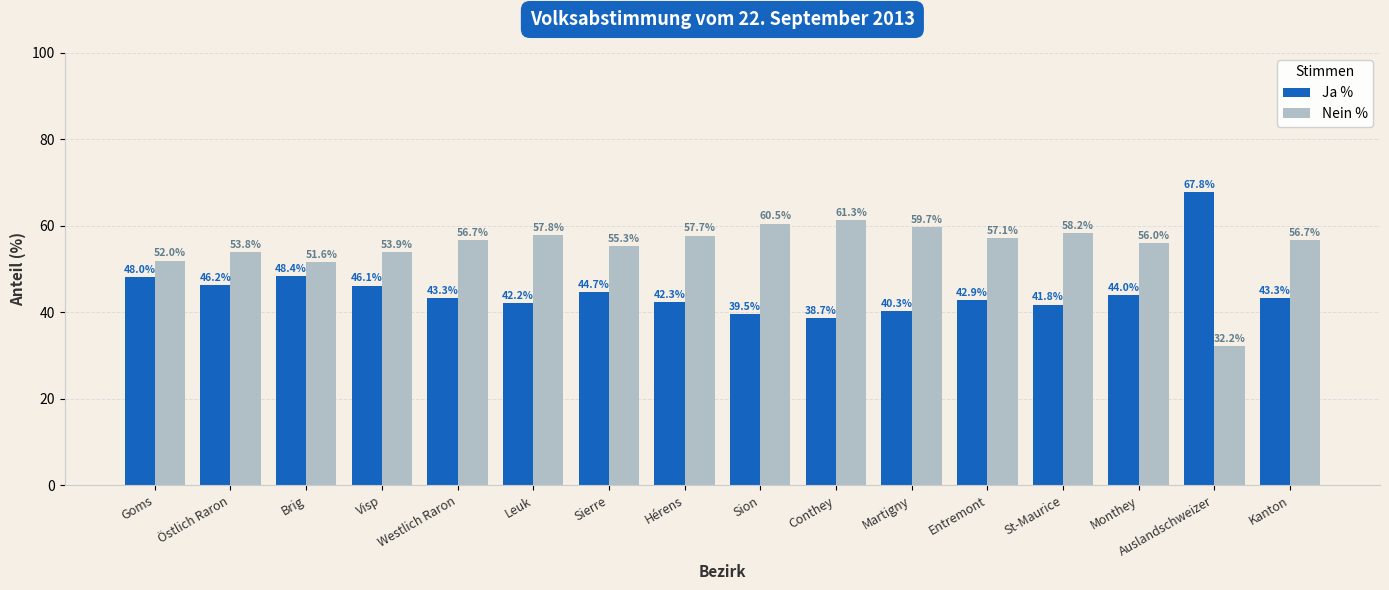

The value of Ja % at St-Maurice is 72.1. True or false?

False